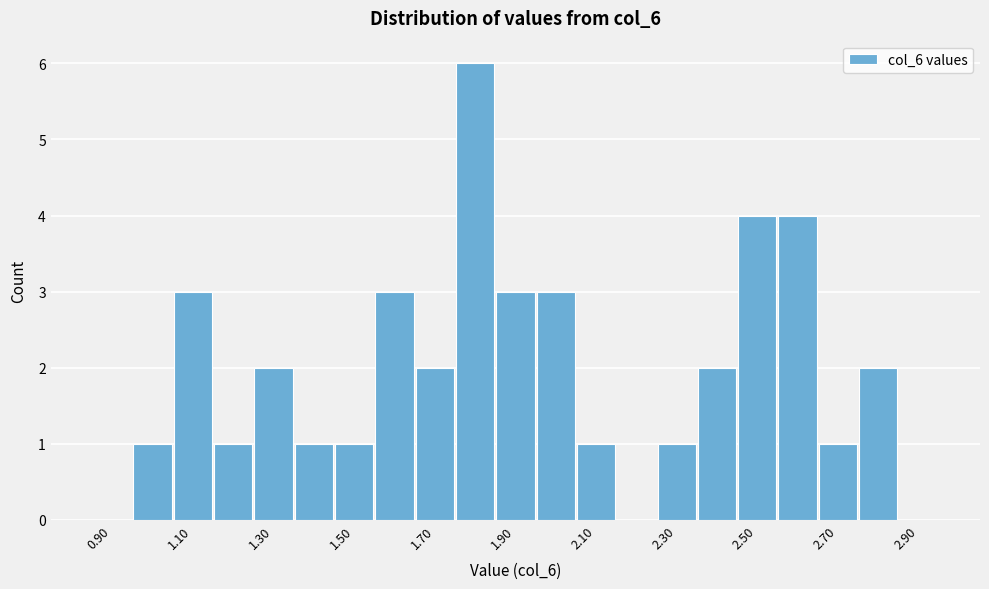

Over which range of the x-axis is the bar tallest?

1.75 to 1.85